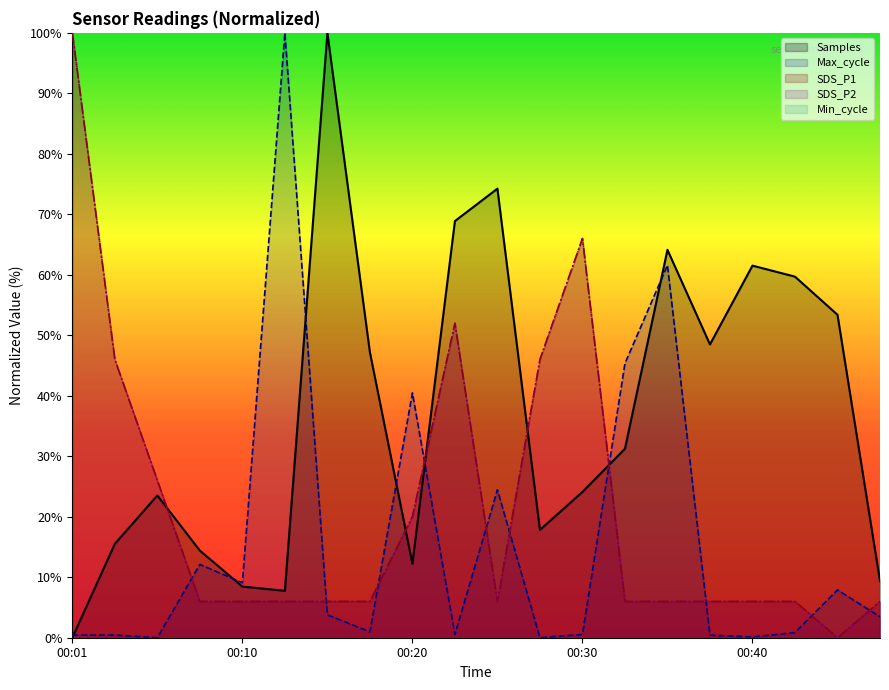

The value of Samples at 9 is 116.7. True or false?

False